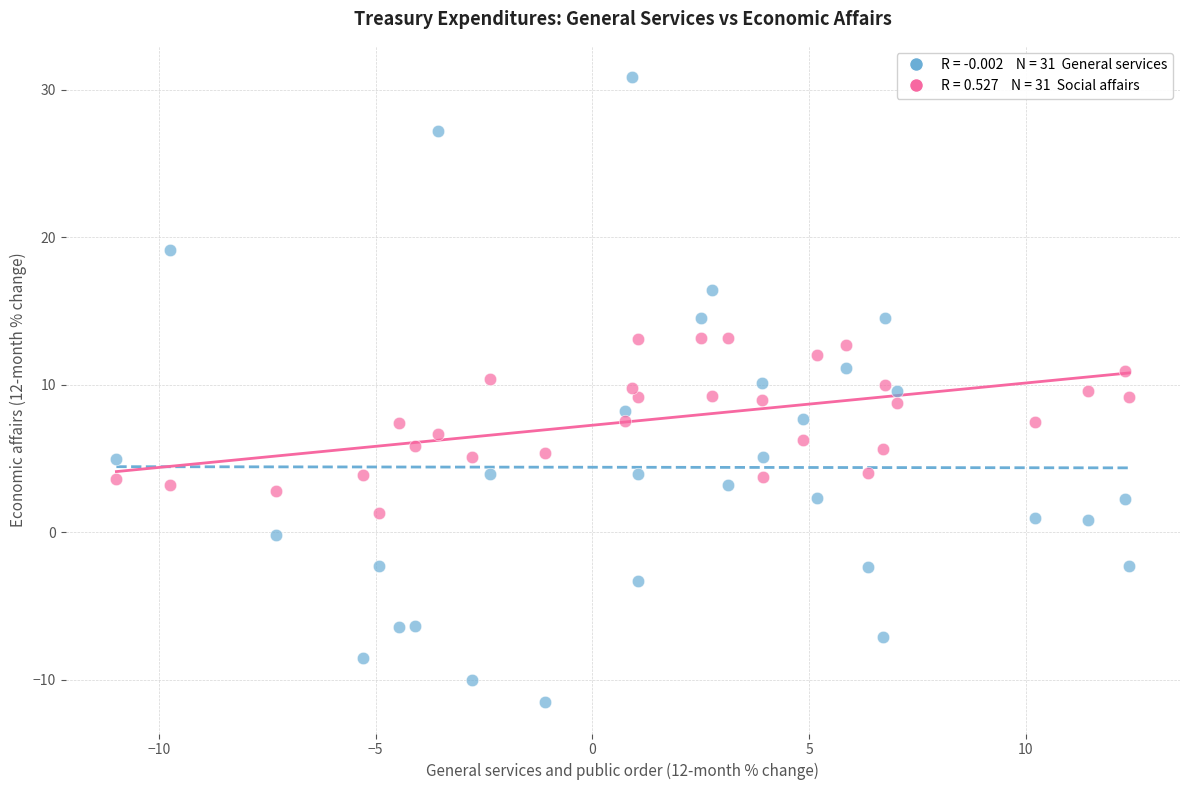

Across all data points, what is the range of Y values (max minus min)?

42.4